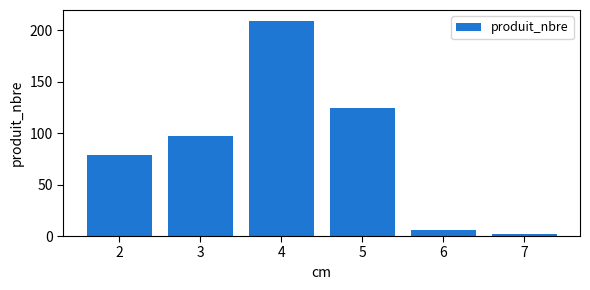

How many data points does each series have?

6